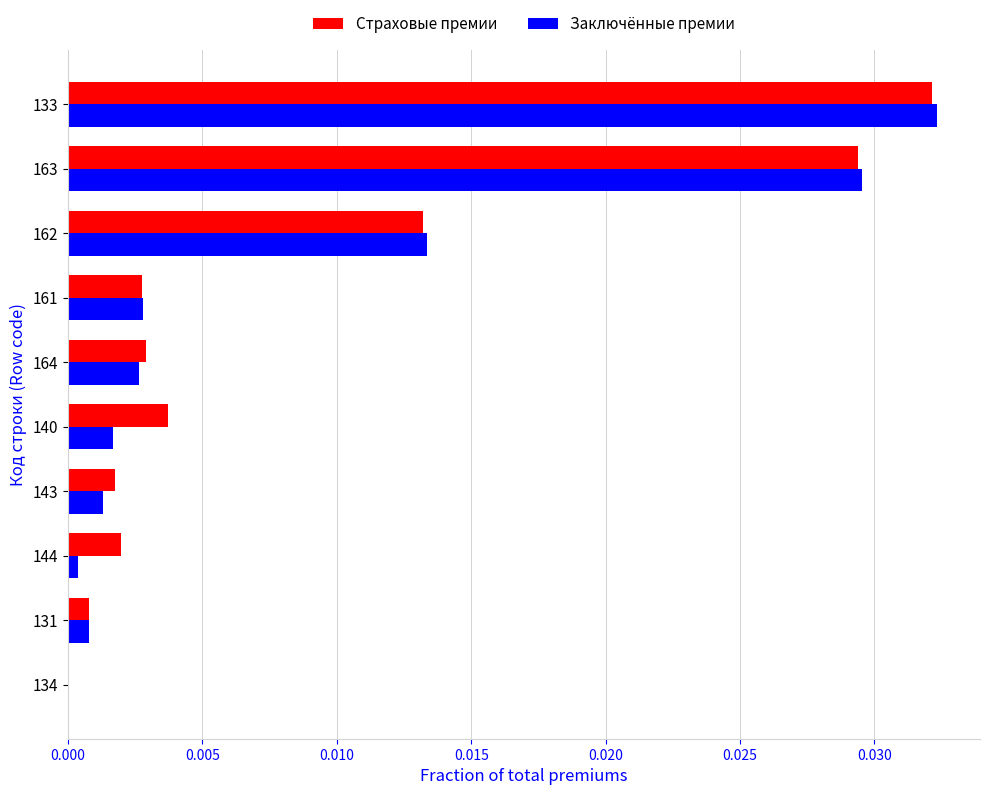

At which category does the chart reach its peak across all series?

133